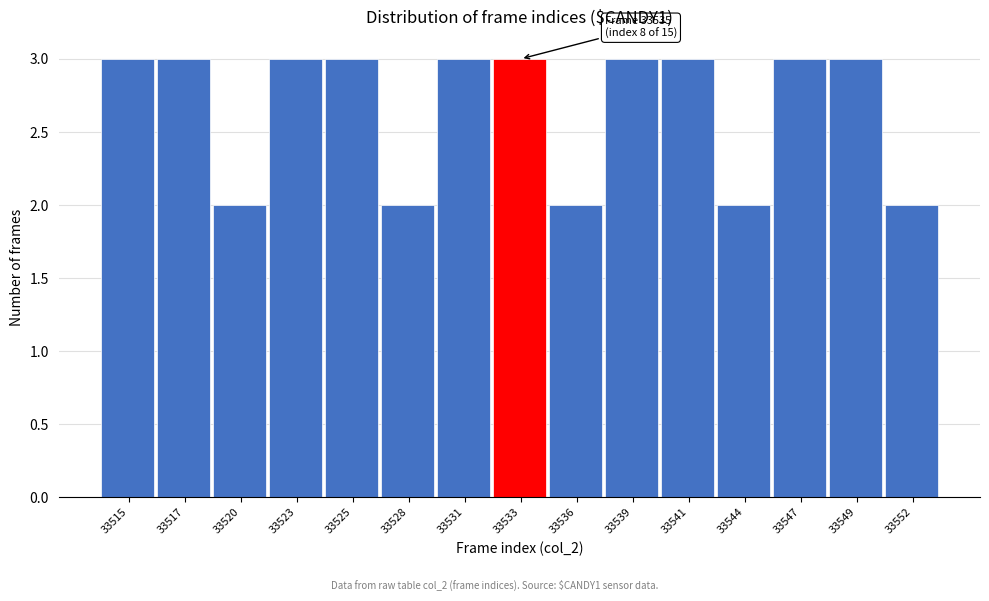

Reading right to left, what are all the values shown in this chart?

2	3	3	2	3	3	2	3	3	2	3	3	2	3	3